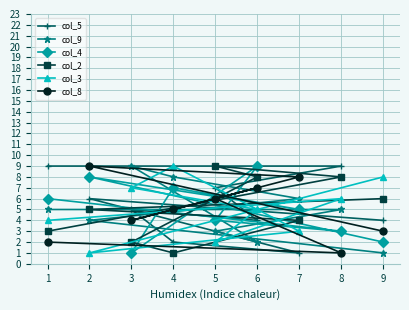

After their last crossing, which series has the higher values: col_2 or col_4?

col_2